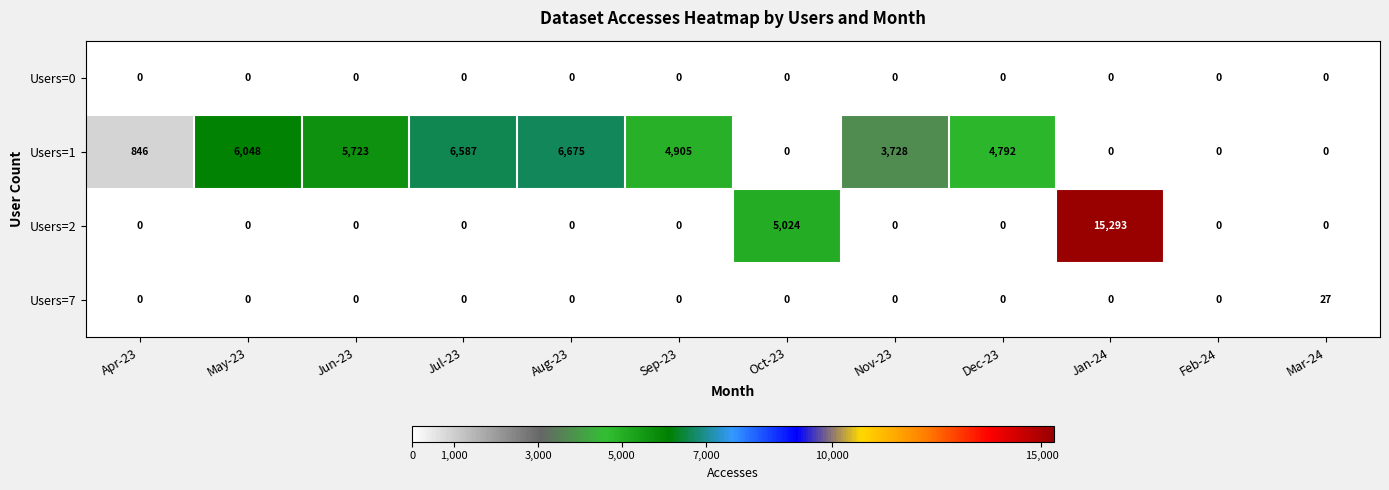

The Users=7 series shows -18 at May-23. True or false?

False